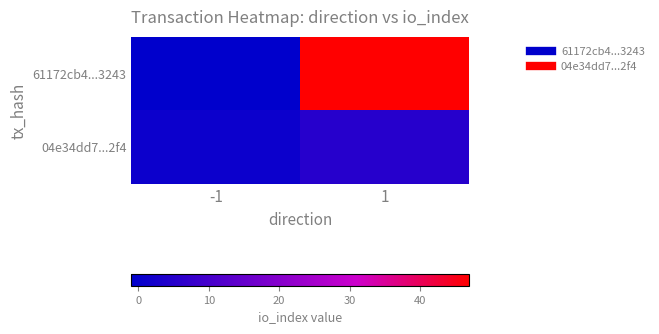

Which label corresponds to the largest value in the chart?

1